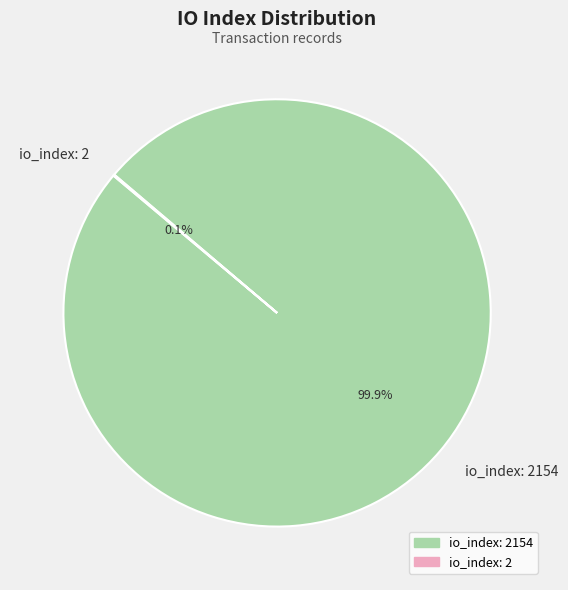

Is there a majority slice in this chart?

Yes